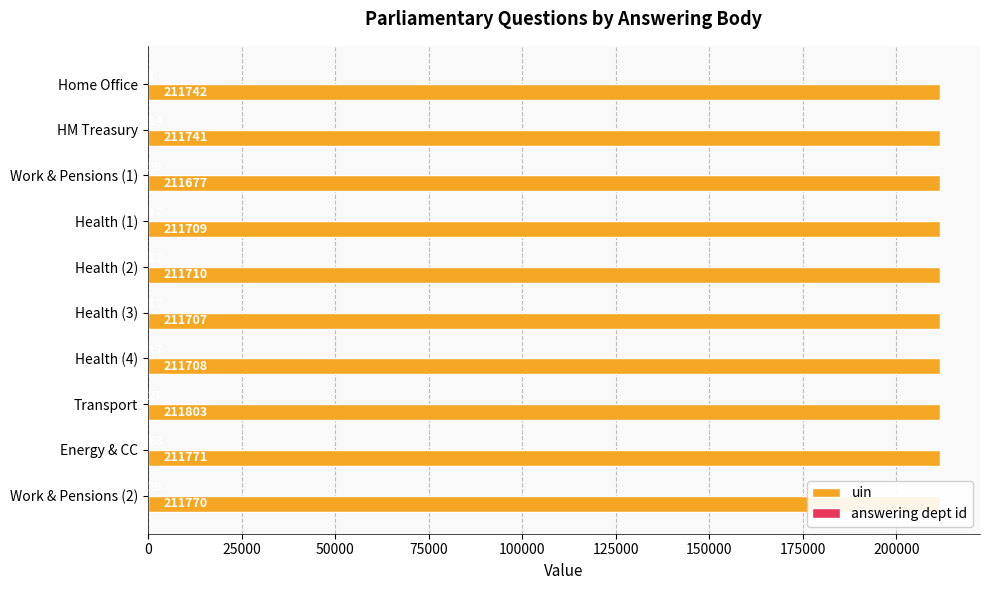

What is the highest value of the uin series?

211803